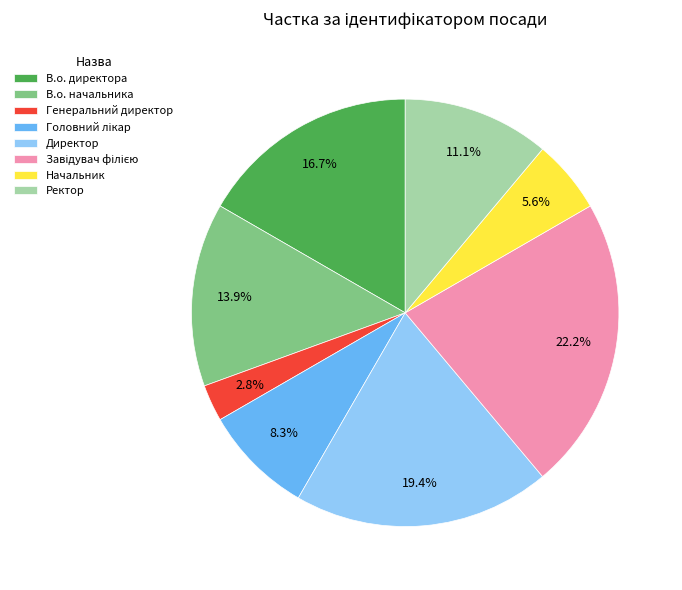

Is the sum of В.о. директора and В.о. начальника greater than half?

No